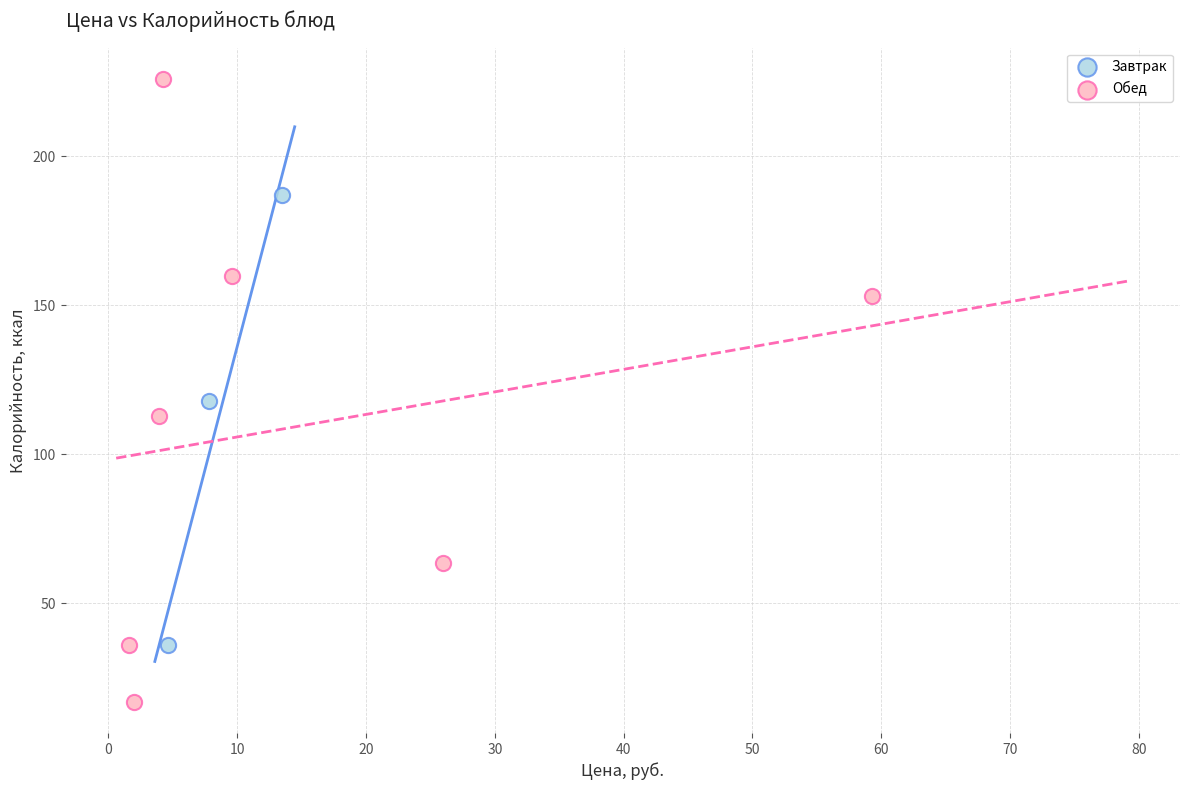

Which series has the widest spread of Y values?

Обед